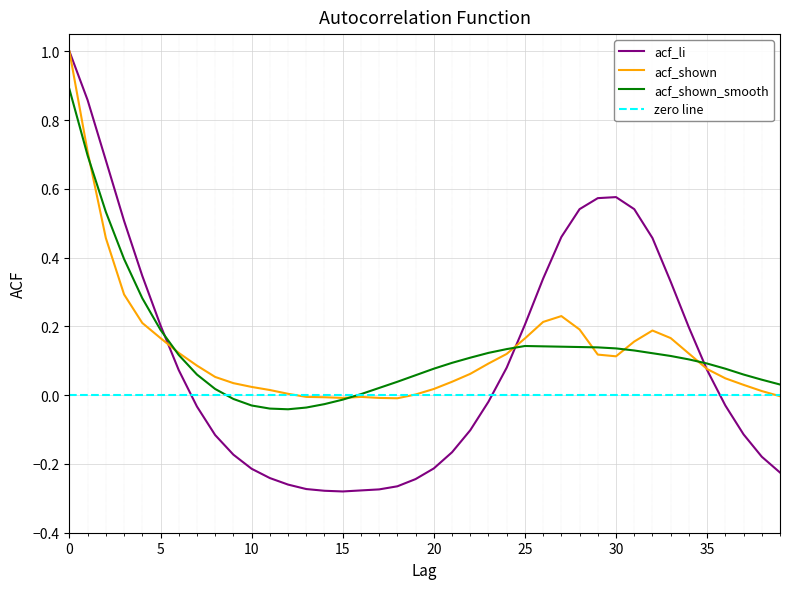

Where is the first local minimum for acf_shown?

15